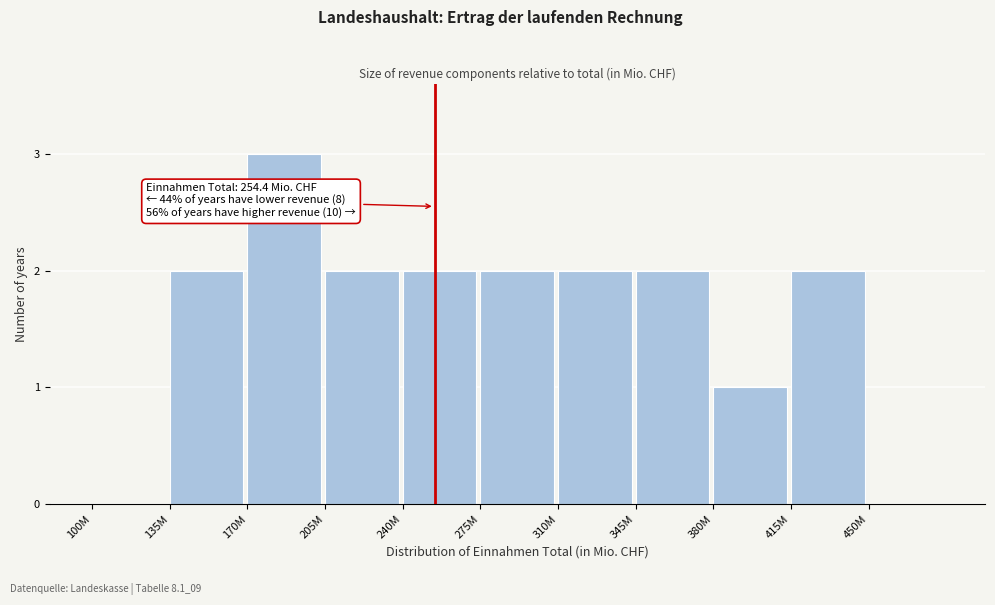

Reading left to right, list all the values displayed in this chart.

100M=0	135M=2	170M=3	205M=2	240M=2	275M=2	310M=2	345M=2	380M=1	415M=2	450M=0